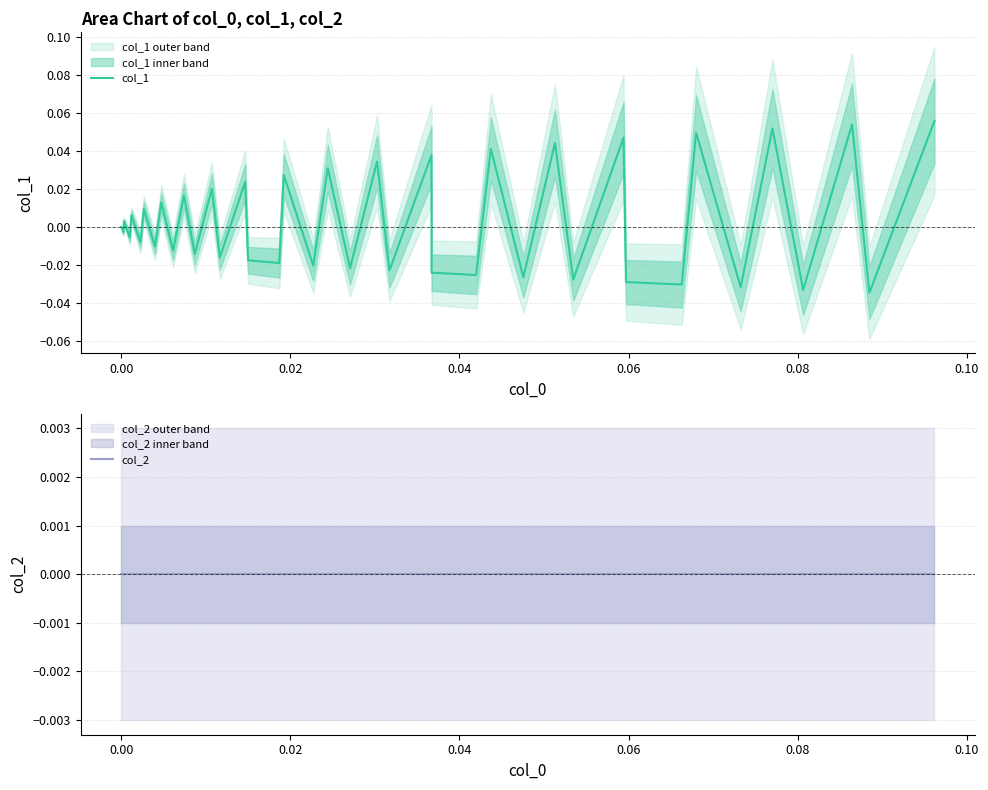

Reading right to left, extract all data points from this chart.

col_1: 0.1	-0.0	0.1	-0.0	0.1	-0.0	0.0	-0.0	-0.0	0.0	-0.0	0.0	-0.0	0.0	-0.0	-0.0	0.0	-0.0	0.0	-0.0	0.0	-0.0	0.0	-0.0	-0.0	0.0	-0.0	0.0	-0.0	0.0	-0.0	0.0	-0.0	0.0	-0.0	0.0	-0.0	0.0	-0.0	0.0
col_2: 0.0	0.0	0.0	0.0	0.0	0.0	0.0	0.0	0.0	0.0	0.0	0.0	0.0	0.0	0.0	0.0	0.0	0.0	0.0	0.0	0.0	0.0	0.0	0.0	0.0	0.0	0.0	0.0	0.0	0.0	0.0	0.0	0.0	0.0	0.0	0.0	0.0	0.0	0.0	0.0